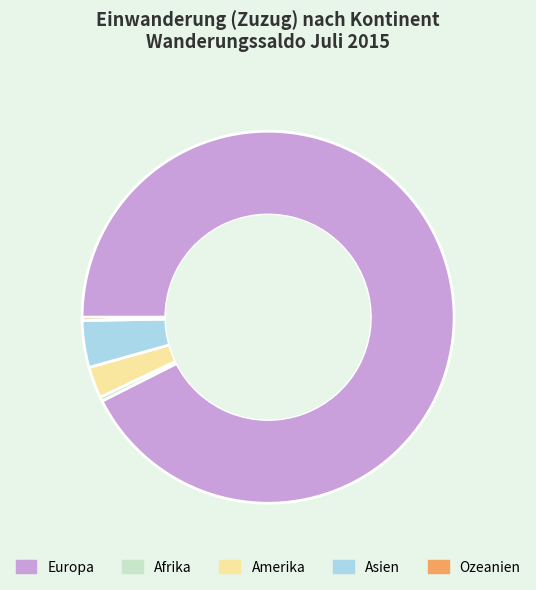

Which slice is the largest?

Europa